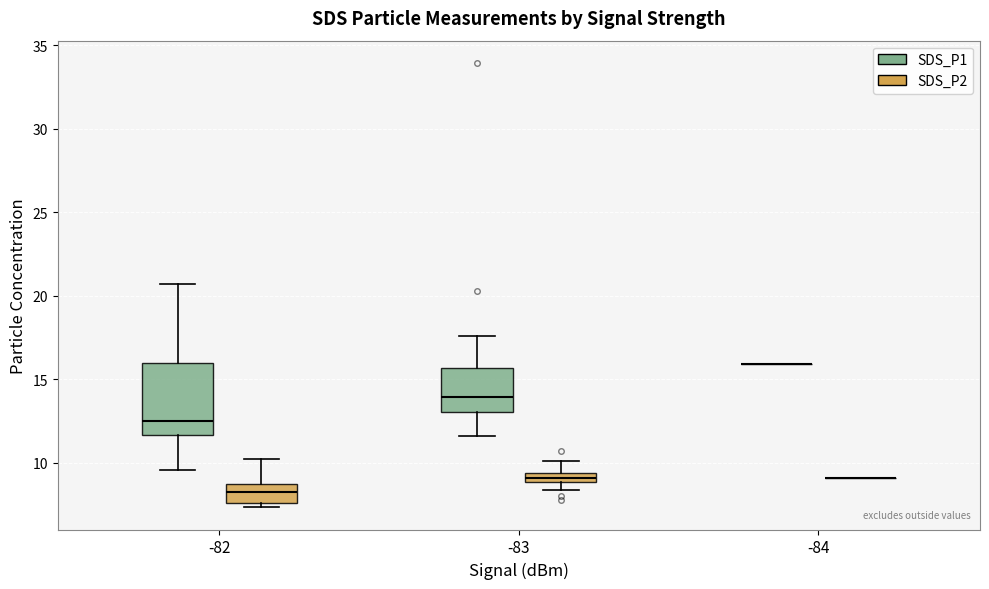

Which box is the tallest, from its lower edge to its upper edge?

-82 (SDS_P1)